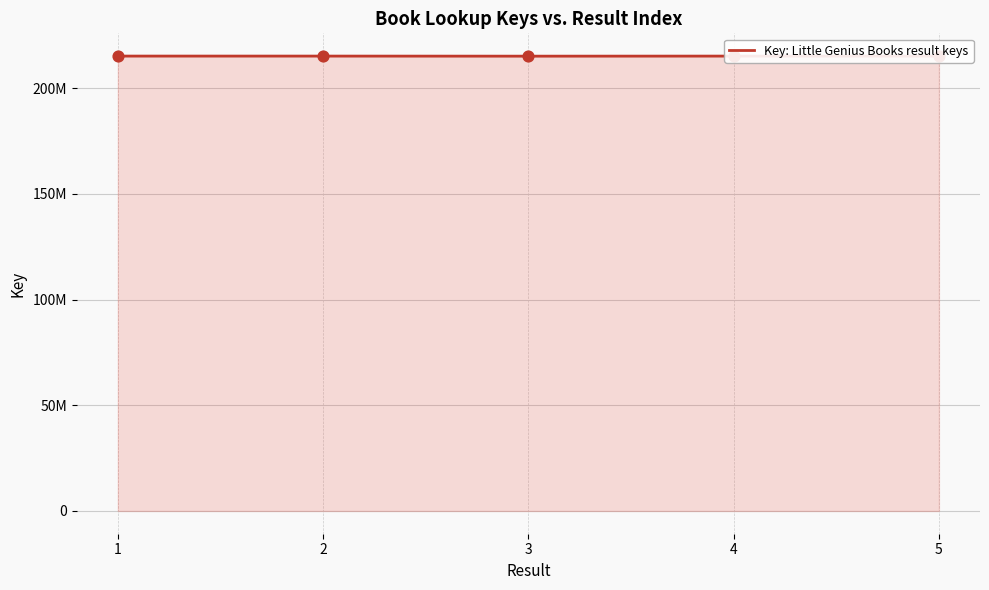

What is the ratio of the value at 4 to the value at 3?

1.0